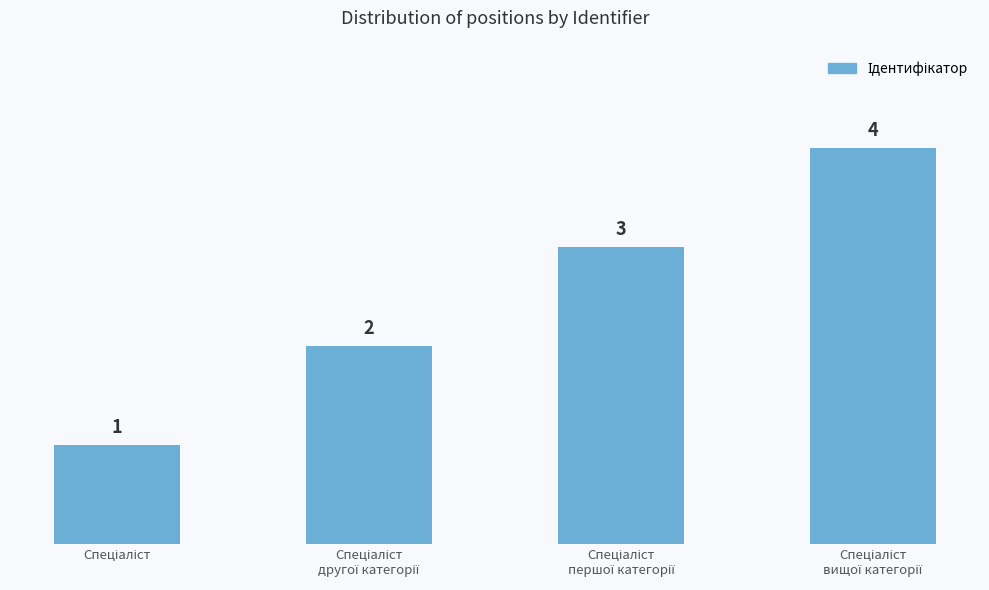

Does the chart contain any negative values?

No